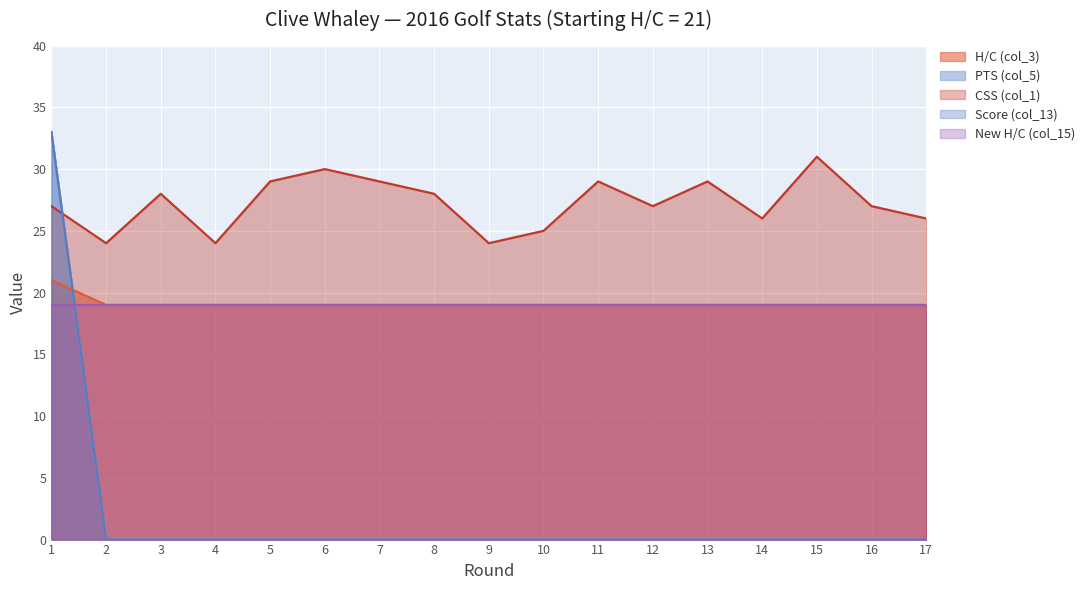

Where is the first local minimum for CSS (col_1)?

2